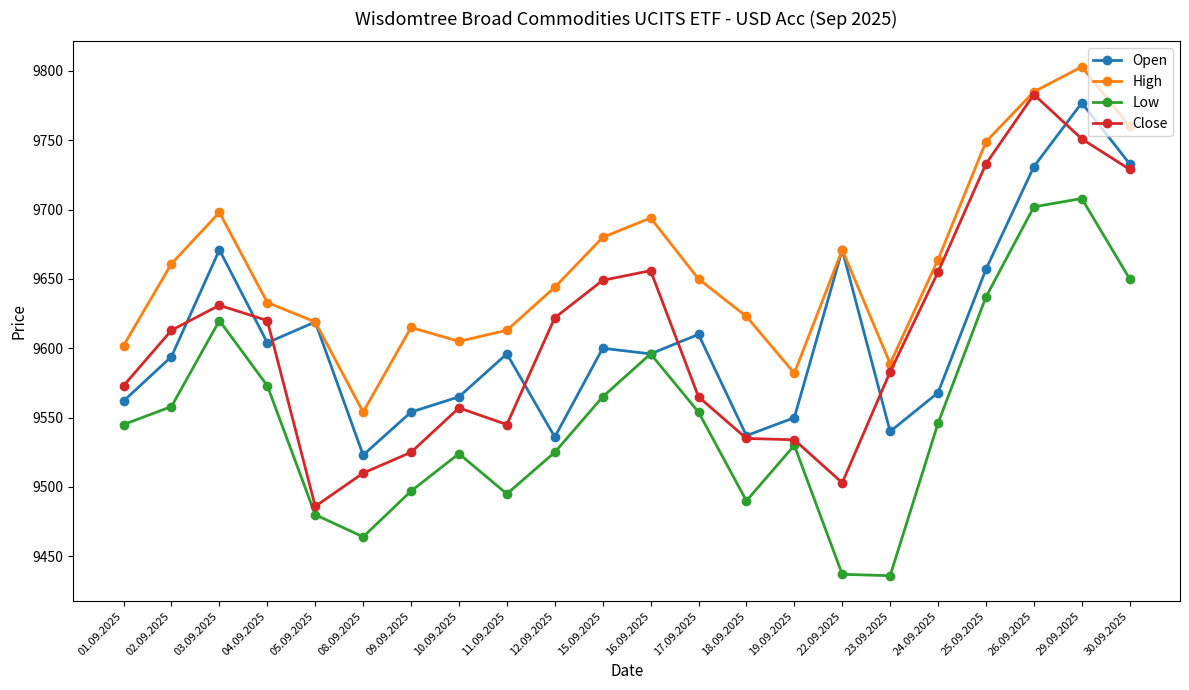

How many interior local peaks does the Low series have?

5